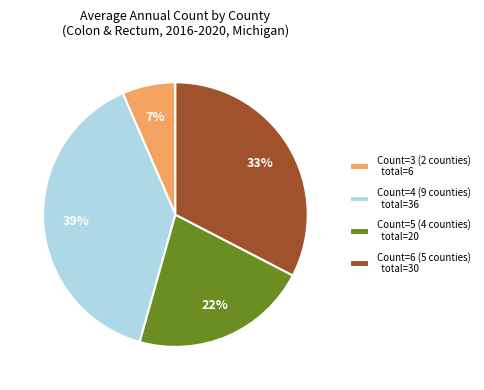

Is it true that Count=5 (4 counties) total=20 is 12% of the pie?

False